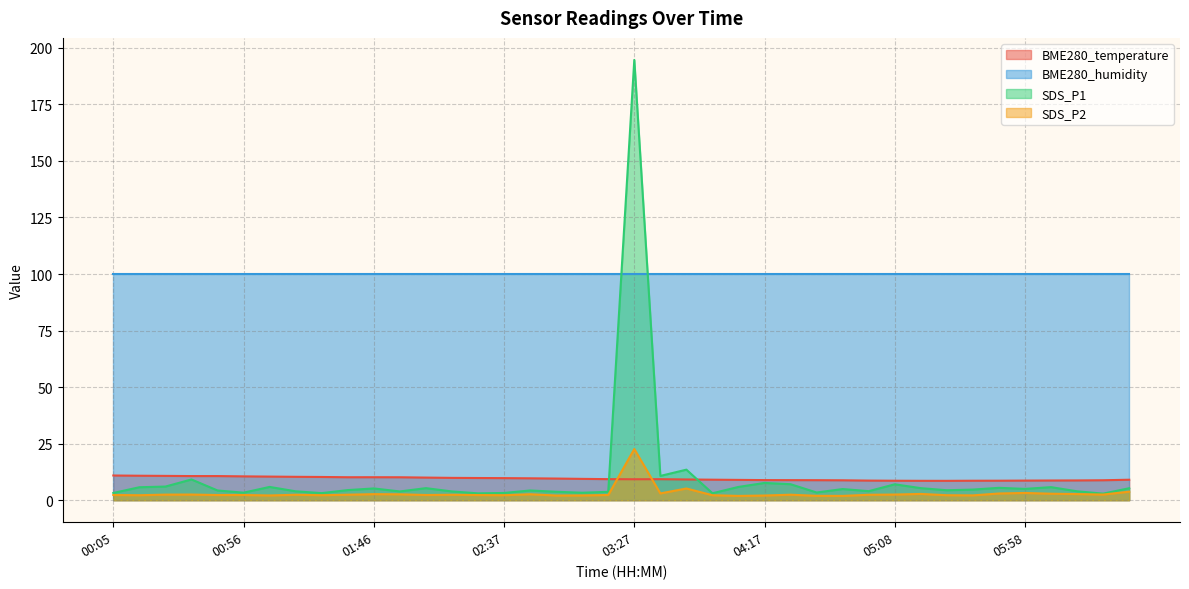

What is the label of the 29th point from the left?

04:47